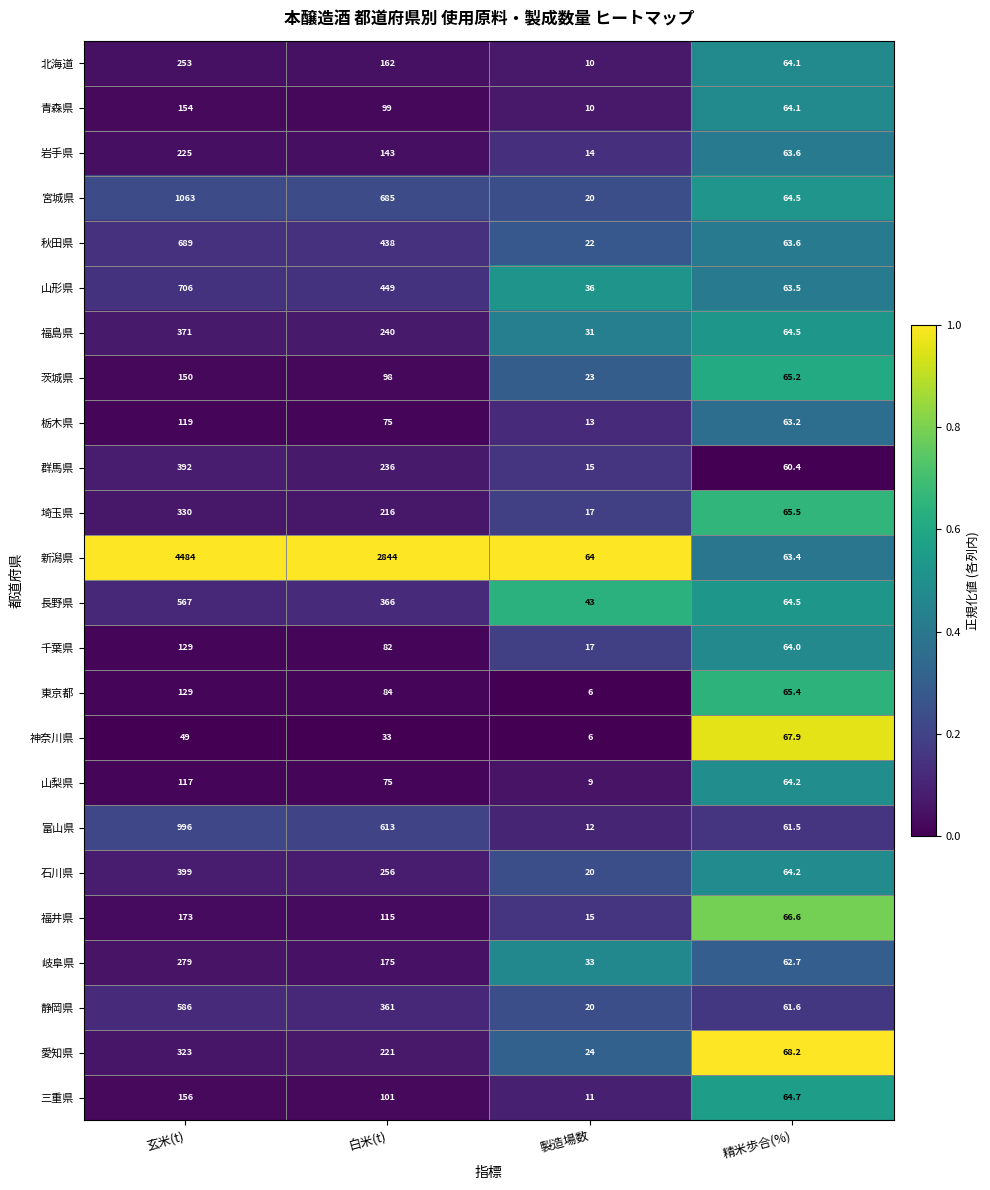

What is the maximum value shown in the chart?

4484.0